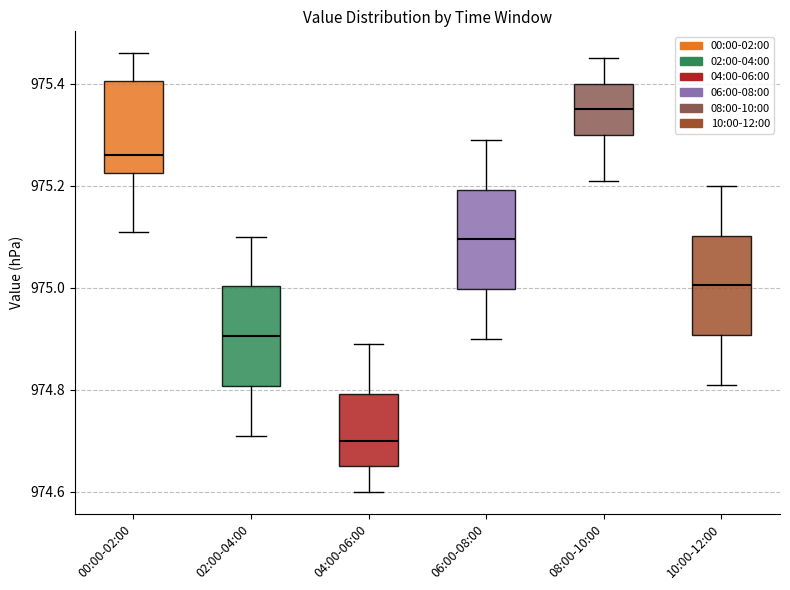

Reading left to right, read every box against the y-axis: the position of its median line, the range the box covers, and the ends of its whiskers. The values are not printed on the chart, so give them approximately, as read against the axis.

00:00-02:00: median 975.26, box 975.22 to 975.40, whiskers 975.12 to 975.46
02:00-04:00: median 974.90, box 974.80 to 975.00, whiskers 974.72 to 975.10
04:00-06:00: median 974.70, box 974.66 to 974.80, whiskers 974.60 to 974.90
06:00-08:00: median 975.10, box 975.00 to 975.20, whiskers 974.90 to 975.30
08:00-10:00: median 975.36, box 975.30 to 975.40, whiskers 975.22 to 975.46
10:00-12:00: median 975.00, box 974.90 to 975.10, whiskers 974.82 to 975.20